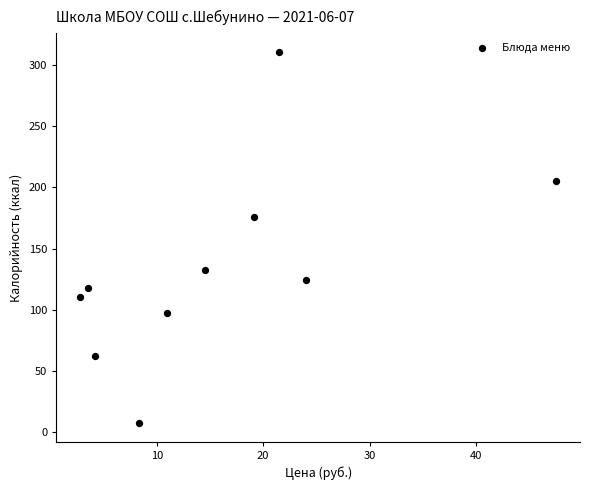

What Y value in the scatter plot is closest to 159?

176